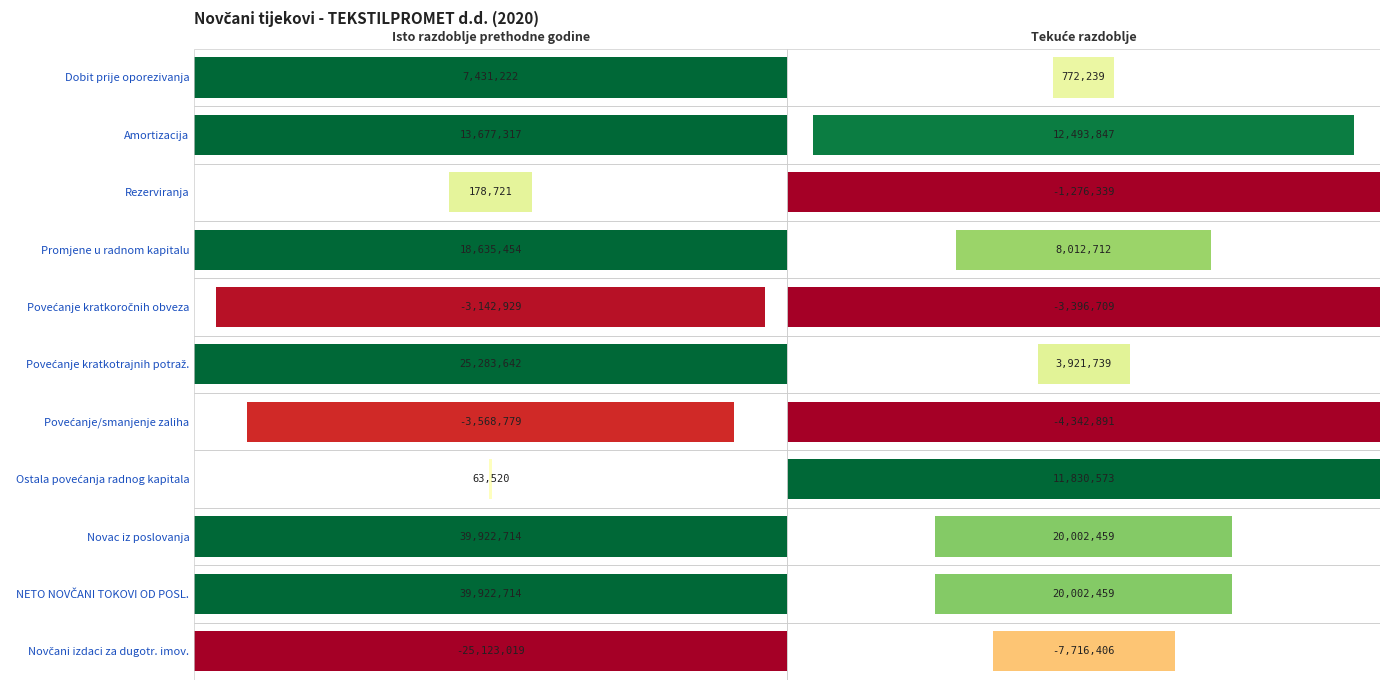

The NETO NOVČANI TOKOVI OD POSL. series shows 26746523 at Tekuće razdoblje. True or false?

False